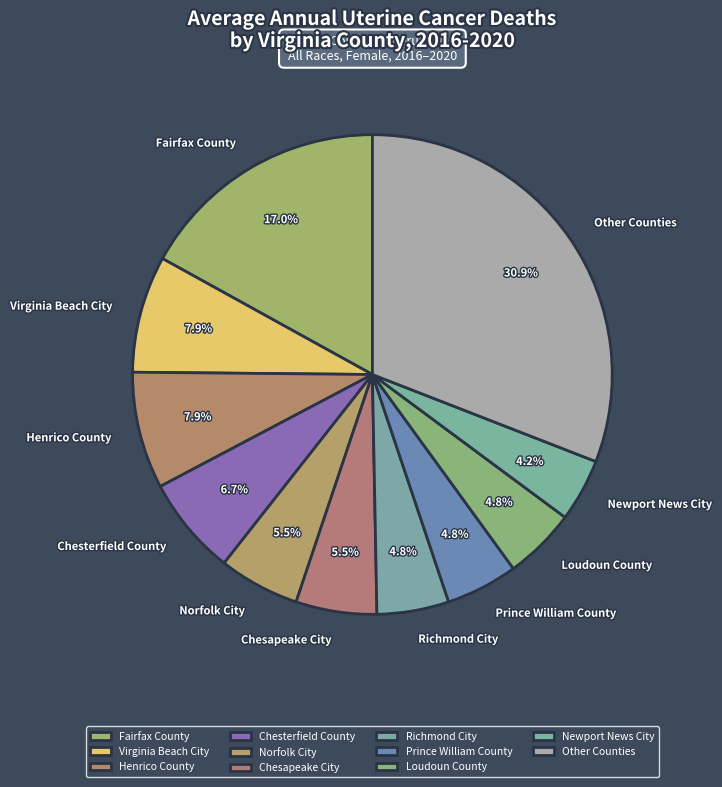

Is there a majority slice in this chart?

No